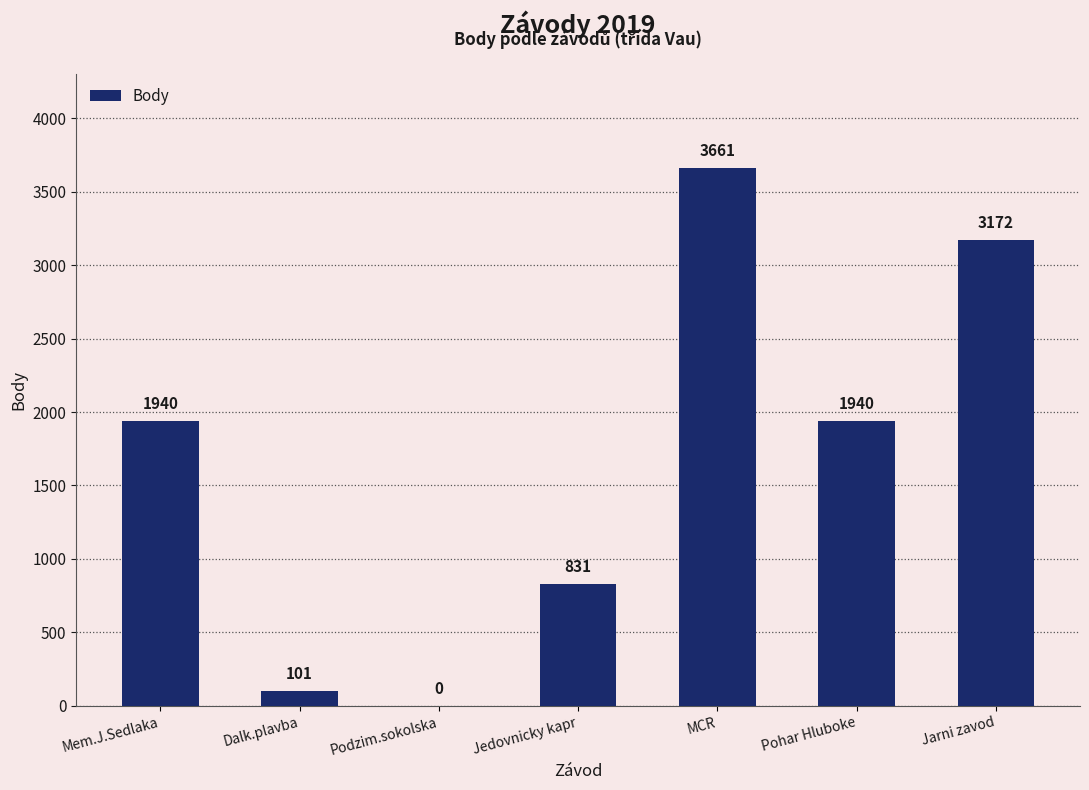

Which category has the highest value across all series?

MCR